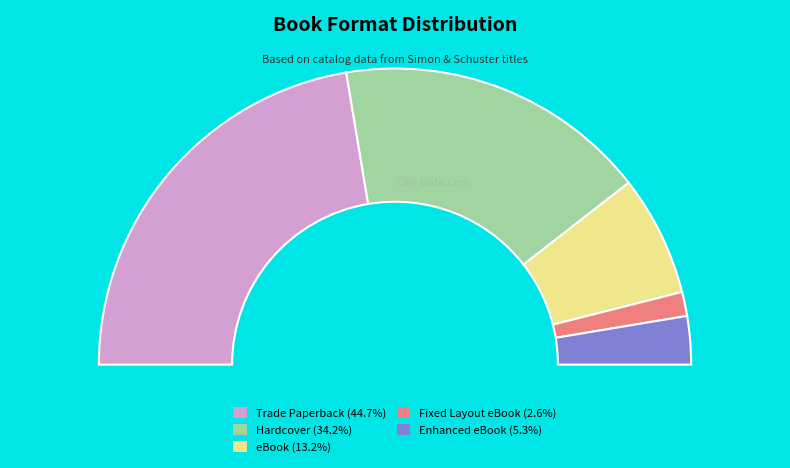

To the nearest percent, what is the combined percentage of Hardcover and Enhanced eBook?

39%